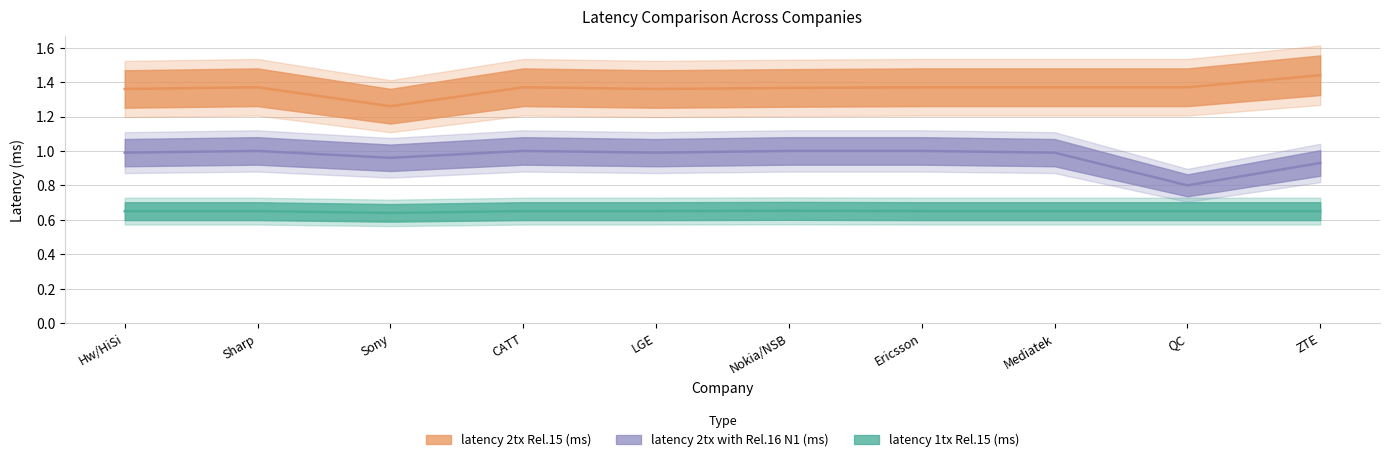

What is the sum of all latency 2tx Rel.15 (ms) values?

13.6